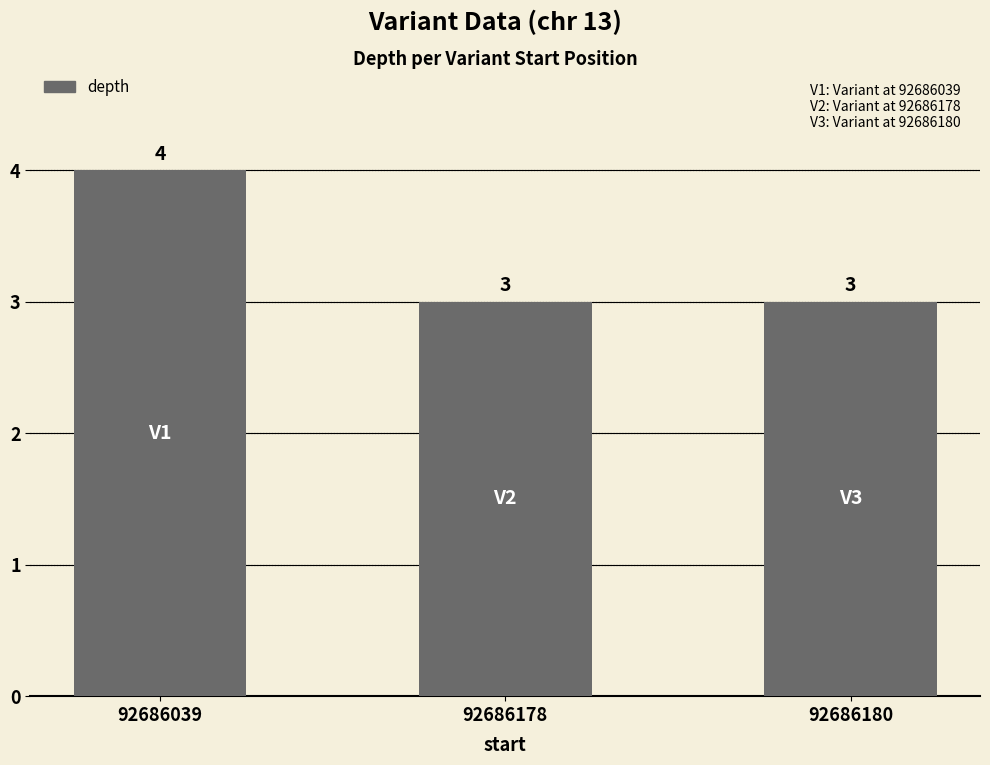

What is the average value?

3